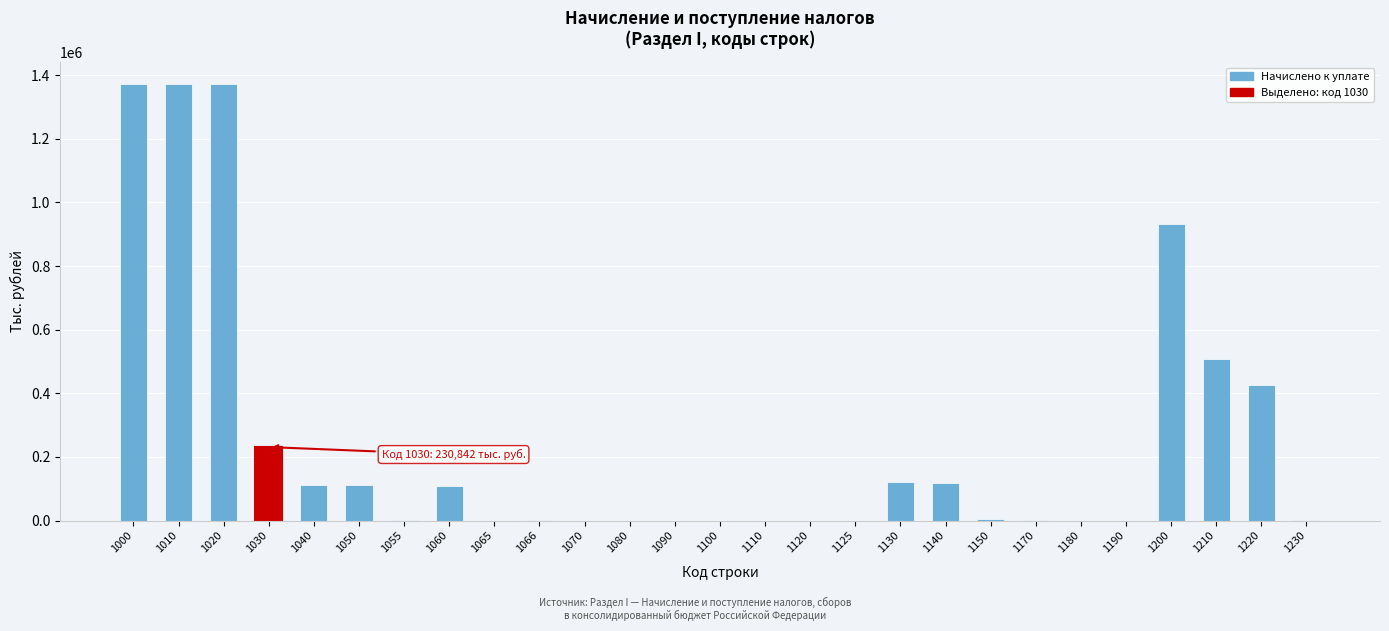

What is the maximum value shown in the chart?

1372468